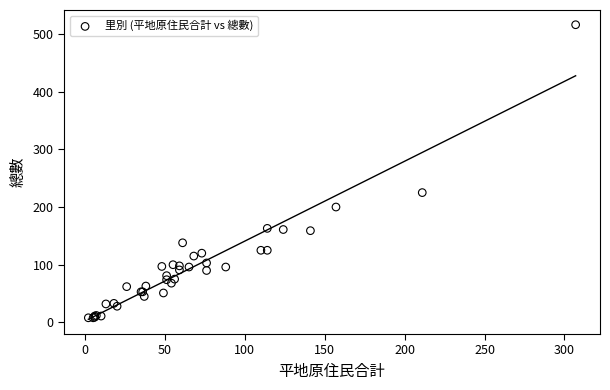

What Y value in the scatter plot is closest to 262?

225